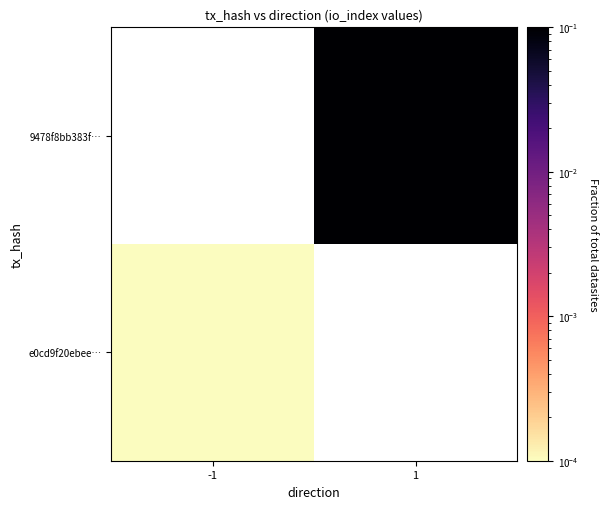

Rank the series by their average value, from lowest to highest.

e0cd9f20ebee…, 9478f8bb383f…